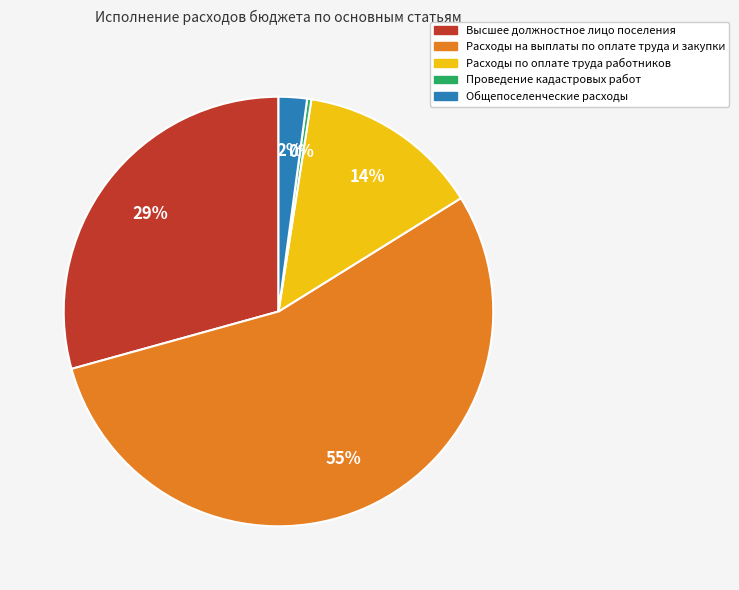

What is the smallest slice in the pie chart?

Проведение кадастровых работ